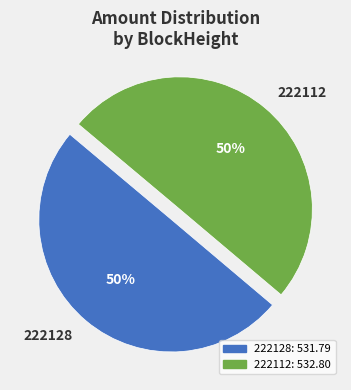

To the nearest percent, what percentage of the pie is 222112?

50%